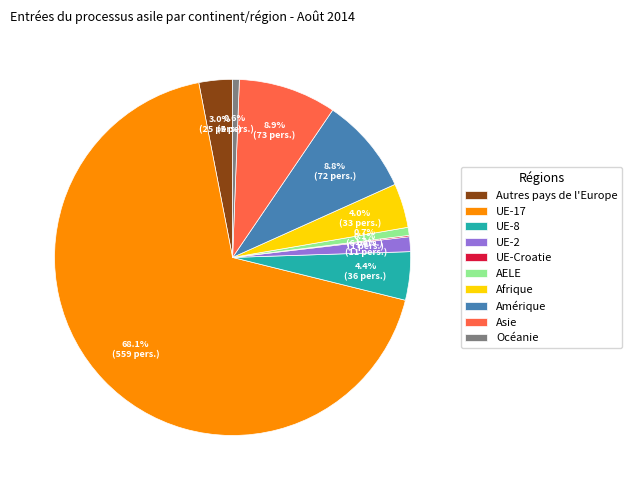

Which slice is the largest?

UE-17